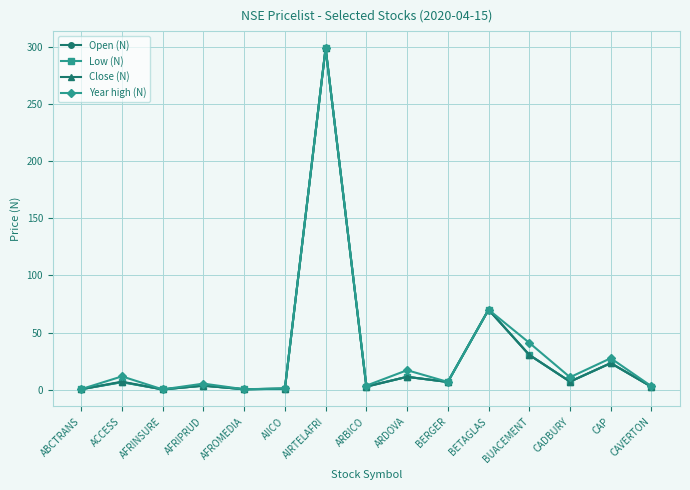

At which category is the sum across all series the highest?

AIRTELAFRI